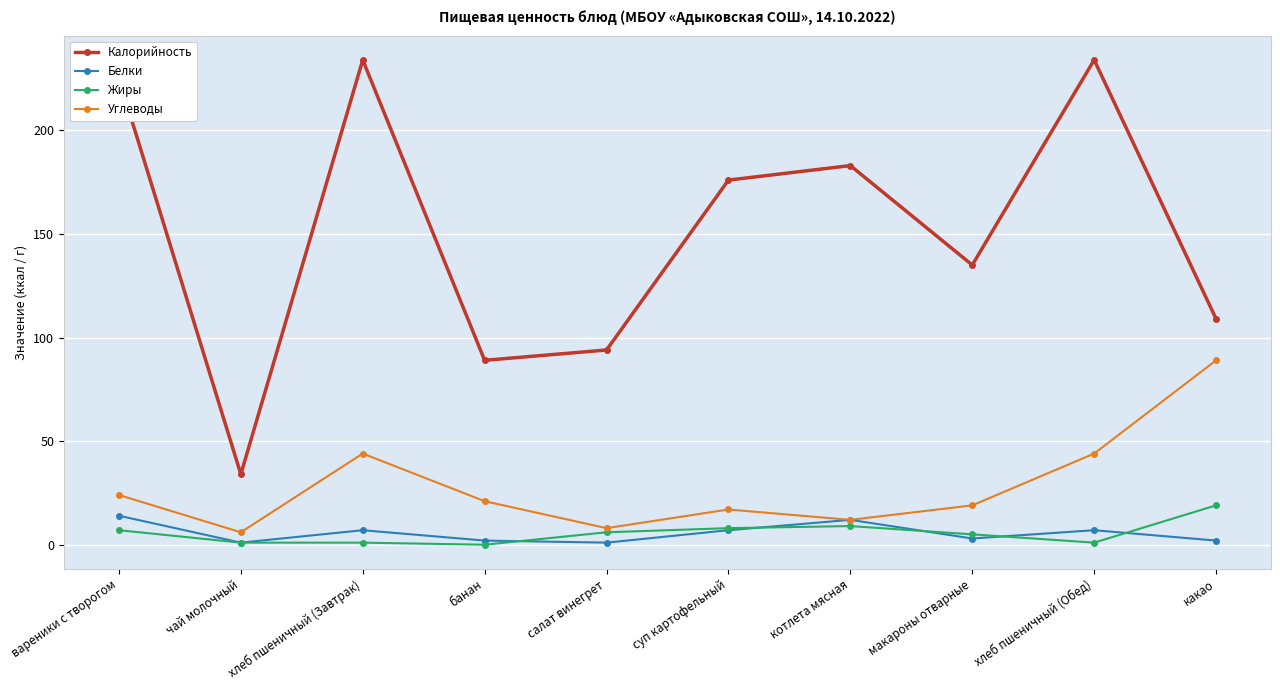

What are all the series names shown in the legend?

Калорийность, Белки, Жиры, Углеводы